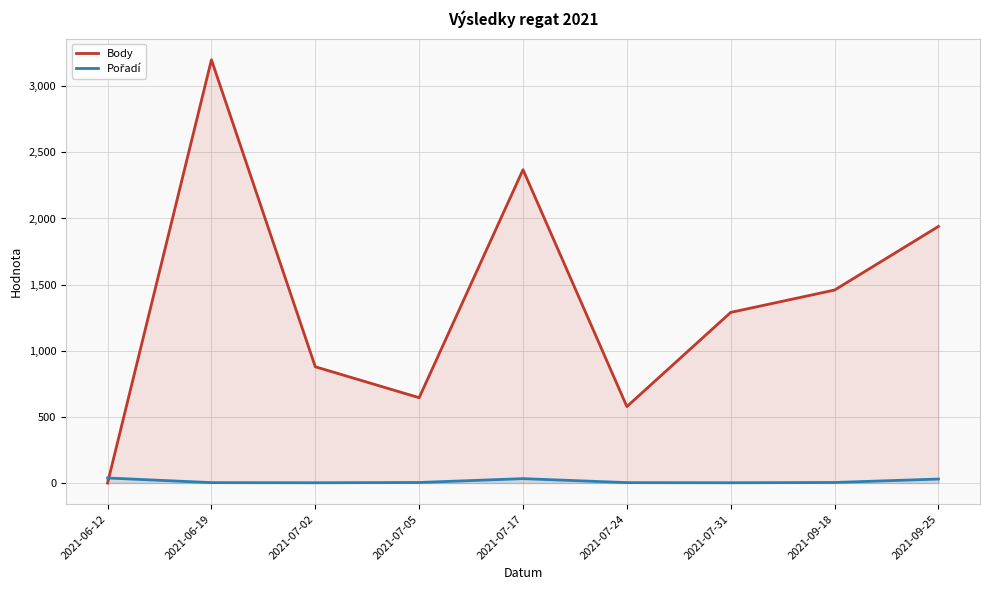

The value of Pořadí at 2021-09-18 is 4. True or false?

True